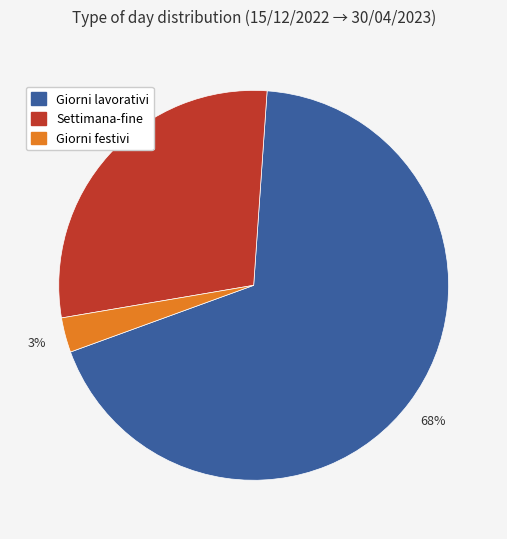

How many segments does this pie chart have?

3